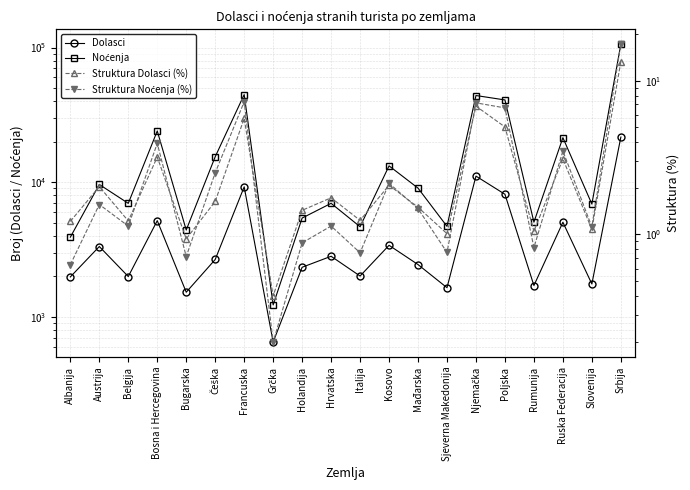

Which series has the largest total across all categories?

Noćenja